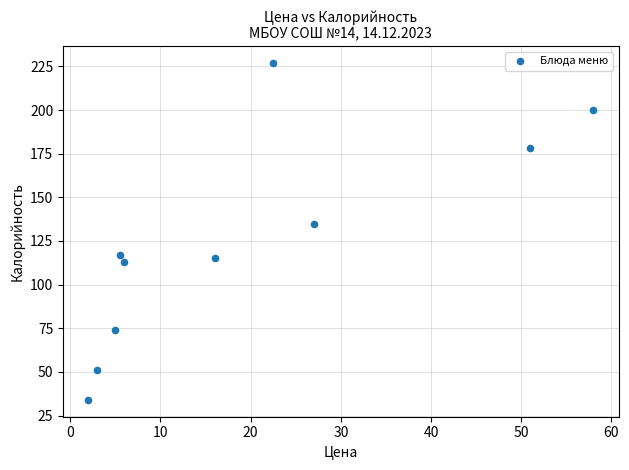

What Y value in the scatter plot is closest to 130?

135